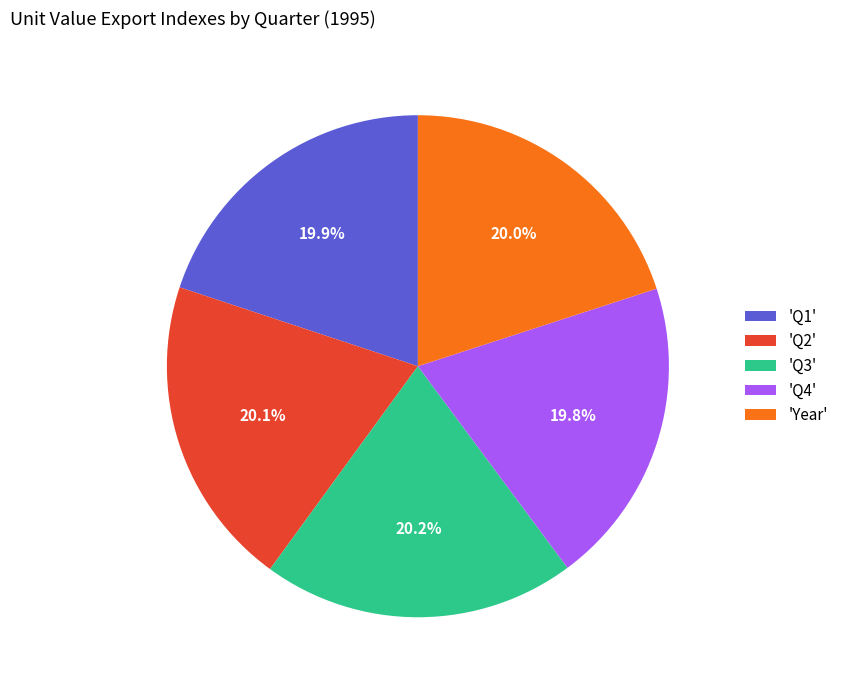

Does 'Q1' account for over 50% of the chart?

No